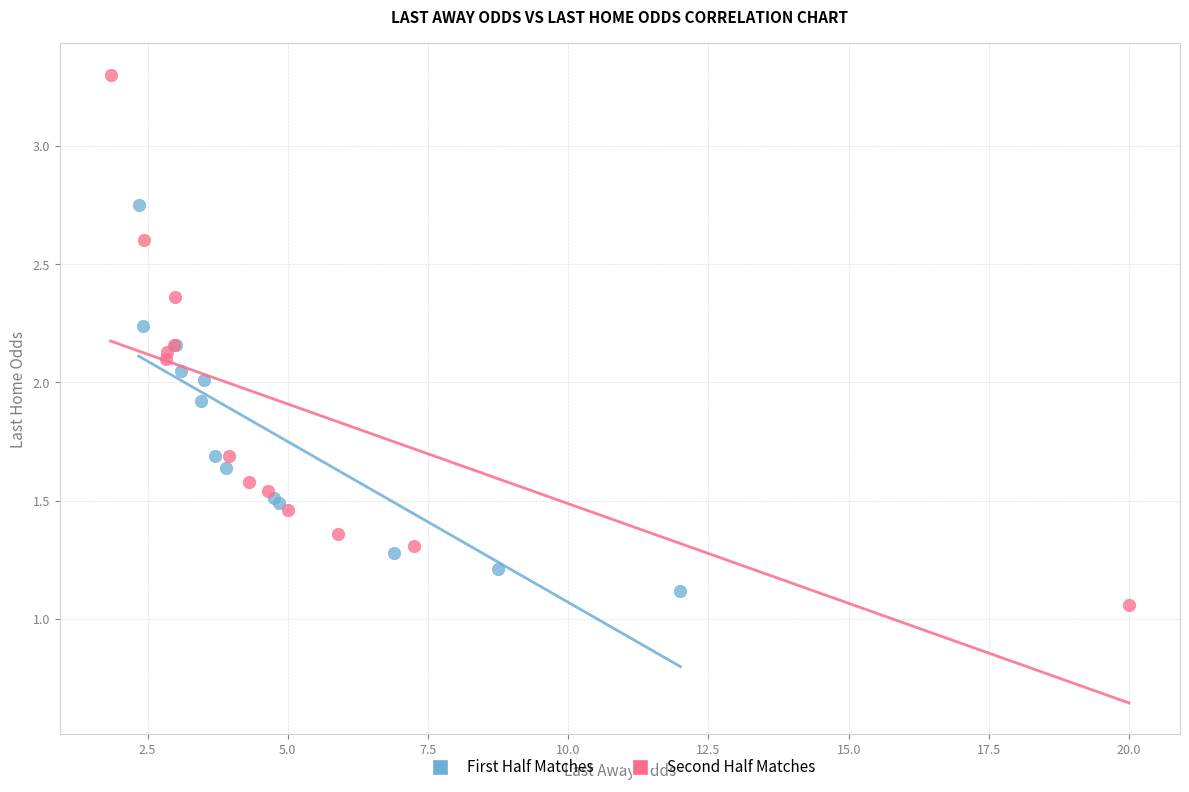

Which series has the widest spread of Y values?

Second Half Matches